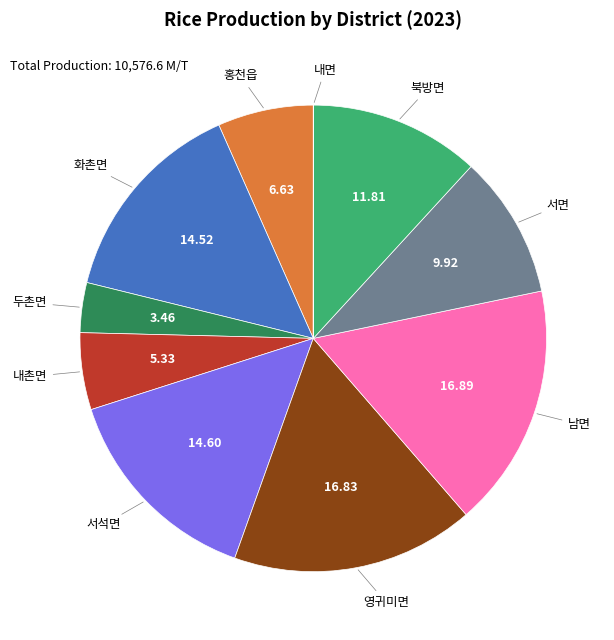

Which has a higher value, 서면 or 서석면?

서석면